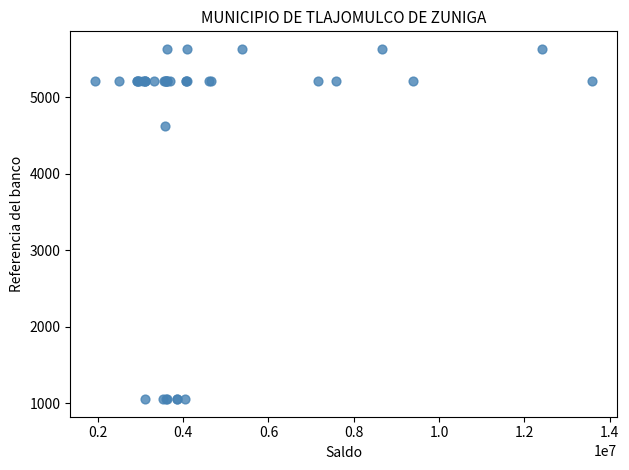

What Y value in the scatter plot is closest to 3341?

4625